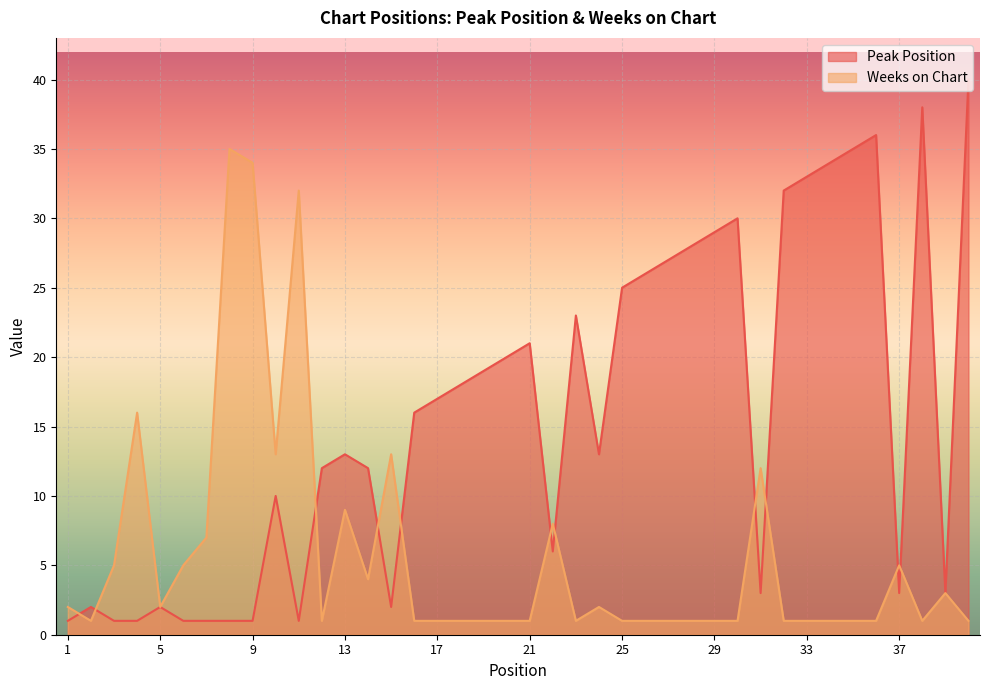

What is the spread (max minus min) of values at 29?

28